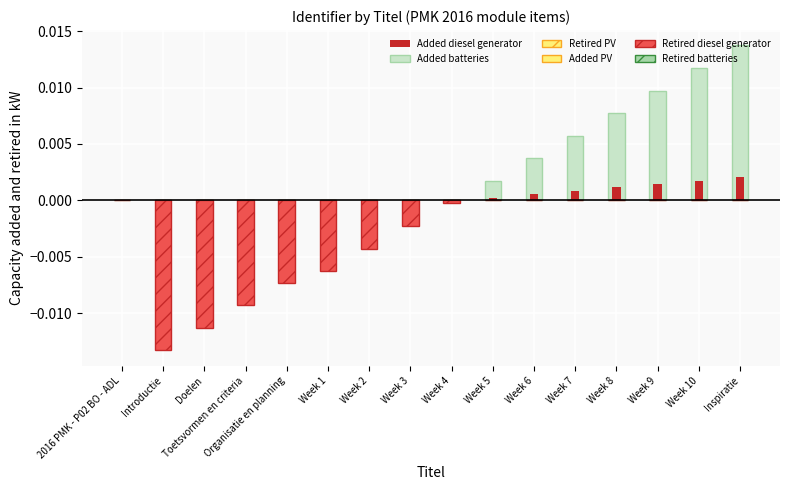

Rank the series at Week 10 from lowest to highest value.

Retired diesel generator, Added diesel generator, Added batteries